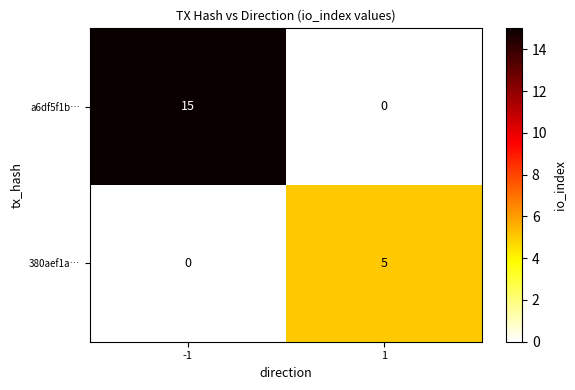

List the series in order of their overall mean, highest first.

a6df5f1b…, 380aef1a…